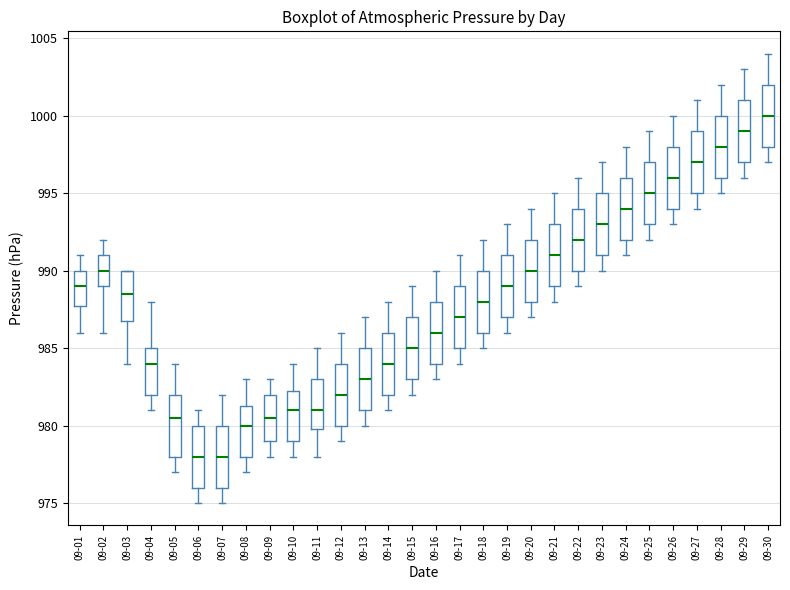

Reading left to right, transcribe this box plot: for each box, give where its median line is, the range the box spans, and where its two whiskers end, as read against the y-axis. The values are not printed on the chart, so give them approximately, as read against the axis.

09-01: median 989.0, box 988.0 to 990.0, whiskers 986.0 to 991.0
09-02: median 990.0, box 989.0 to 991.0, whiskers 986.0 to 992.0
09-03: median 988.5, box 987.0 to 990.0, whiskers 984.0 to 990.0
09-04: median 984.0, box 982.0 to 985.0, whiskers 981.0 to 988.0
09-05: median 980.5, box 978.0 to 982.0, whiskers 977.0 to 984.0
09-06: median 978.0, box 976.0 to 980.0, whiskers 975.0 to 981.0
09-07: median 978.0, box 976.0 to 980.0, whiskers 975.0 to 982.0
09-08: median 980.0, box 978.0 to 981.5, whiskers 977.0 to 983.0
09-09: median 980.5, box 979.0 to 982.0, whiskers 978.0 to 983.0
09-10: median 981.0, box 979.0 to 982.5, whiskers 978.0 to 984.0
09-11: median 981.0, box 980.0 to 983.0, whiskers 978.0 to 985.0
09-12: median 982.0, box 980.0 to 984.0, whiskers 979.0 to 986.0
09-13: median 983.0, box 981.0 to 985.0, whiskers 980.0 to 987.0
09-14: median 984.0, box 982.0 to 986.0, whiskers 981.0 to 988.0
09-15: median 985.0, box 983.0 to 987.0, whiskers 982.0 to 989.0
09-16: median 986.0, box 984.0 to 988.0, whiskers 983.0 to 990.0
09-17: median 987.0, box 985.0 to 989.0, whiskers 984.0 to 991.0
09-18: median 988.0, box 986.0 to 990.0, whiskers 985.0 to 992.0
09-19: median 989.0, box 987.0 to 991.0, whiskers 986.0 to 993.0
09-20: median 990.0, box 988.0 to 992.0, whiskers 987.0 to 994.0
09-21: median 991.0, box 989.0 to 993.0, whiskers 988.0 to 995.0
09-22: median 992.0, box 990.0 to 994.0, whiskers 989.0 to 996.0
09-23: median 993.0, box 991.0 to 995.0, whiskers 990.0 to 997.0
09-24: median 994.0, box 992.0 to 996.0, whiskers 991.0 to 998.0
09-25: median 995.0, box 993.0 to 997.0, whiskers 992.0 to 999.0
09-26: median 996.0, box 994.0 to 998.0, whiskers 993.0 to 1000.0
09-27: median 997.0, box 995.0 to 999.0, whiskers 994.0 to 1001.0
09-28: median 998.0, box 996.0 to 1000.0, whiskers 995.0 to 1002.0
09-29: median 999.0, box 997.0 to 1001.0, whiskers 996.0 to 1003.0
09-30: median 1000.0, box 998.0 to 1002.0, whiskers 997.0 to 1004.0